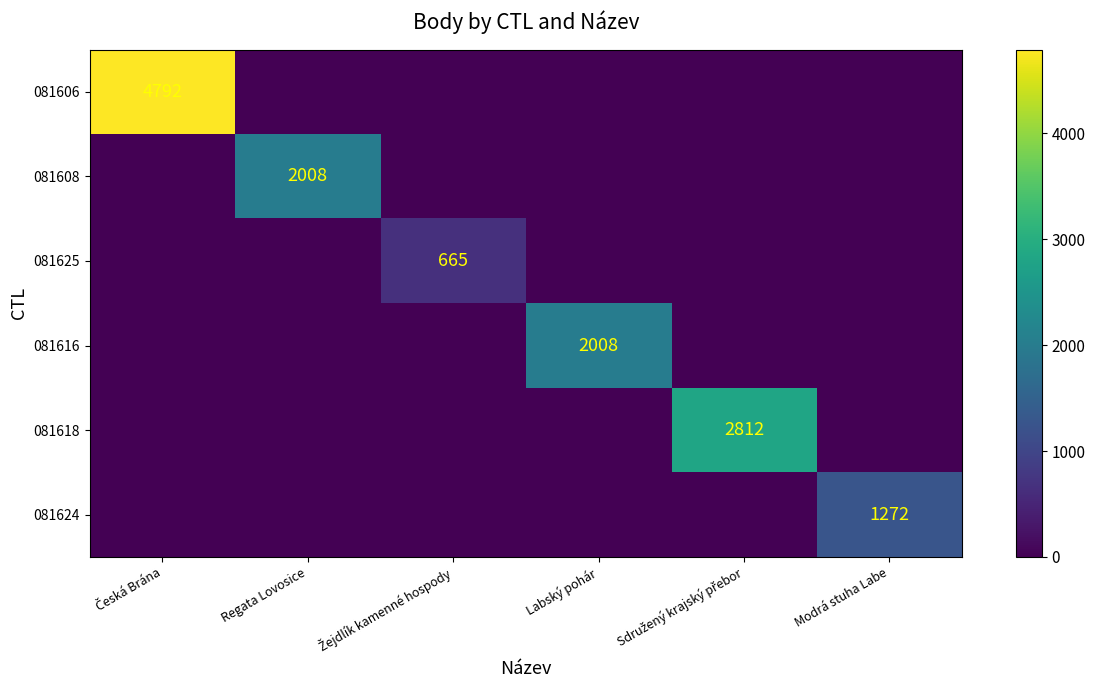

Is it true that 081616 equals 2008 at Labský pohár?

True